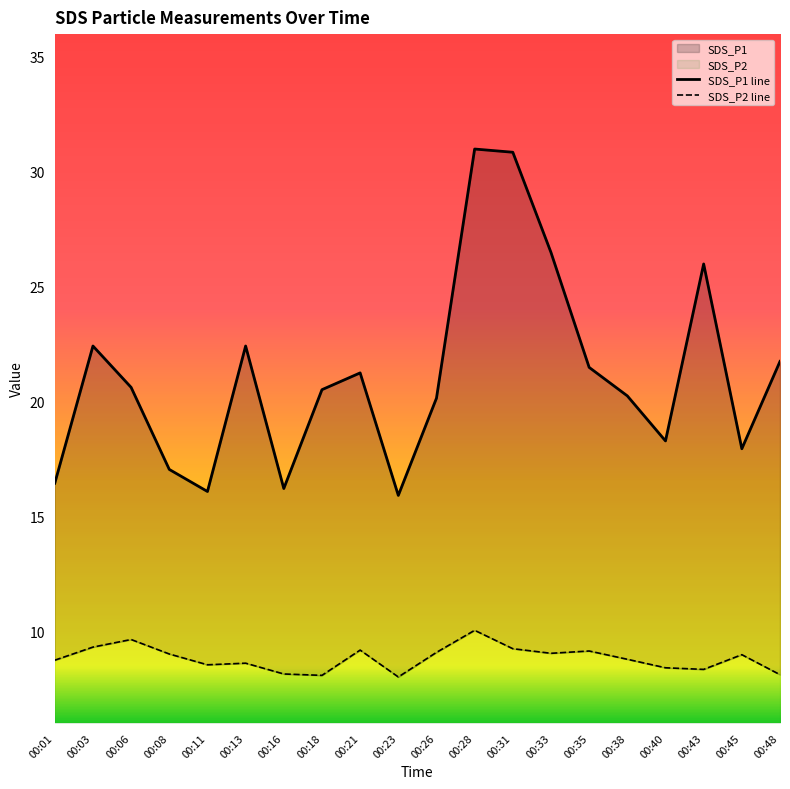

Reading left to right, what are all the values shown in this chart?

SDS_P1 line: 00:01=16.4	00:03=22.4	00:06=20.6	00:08=17.0	00:11=16.1	00:13=22.4	00:16=16.2	00:18=20.5	00:21=21.2	00:23=15.9	00:26=20.1	00:28=31.0	00:31=30.8	00:33=26.5	00:35=21.5	00:38=20.2	00:40=18.3	00:43=26.0	00:45=17.9	00:48=21.7
SDS_P2 line: 00:01=8.7	00:03=9.3	00:06=9.6	00:08=9.0	00:11=8.5	00:13=8.6	00:16=8.1	00:18=8.1	00:21=9.2	00:23=8.0	00:26=9.1	00:28=10.0	00:31=9.2	00:33=9.0	00:35=9.1	00:38=8.8	00:40=8.4	00:43=8.3	00:45=9.0	00:48=8.1